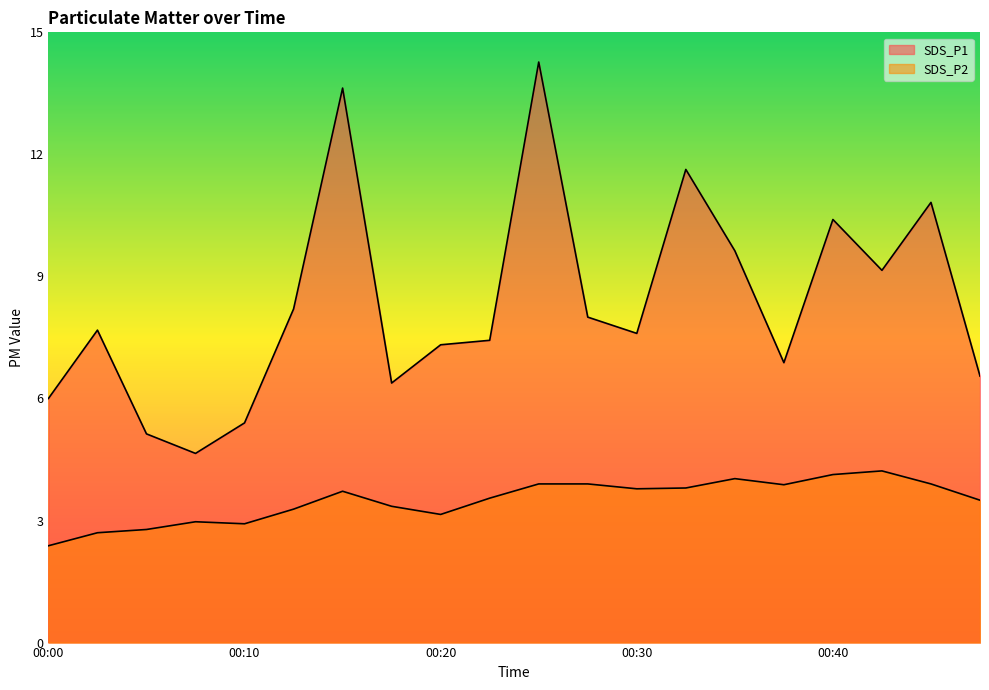

Read the SDS_P1 value at 00:22.

7.4